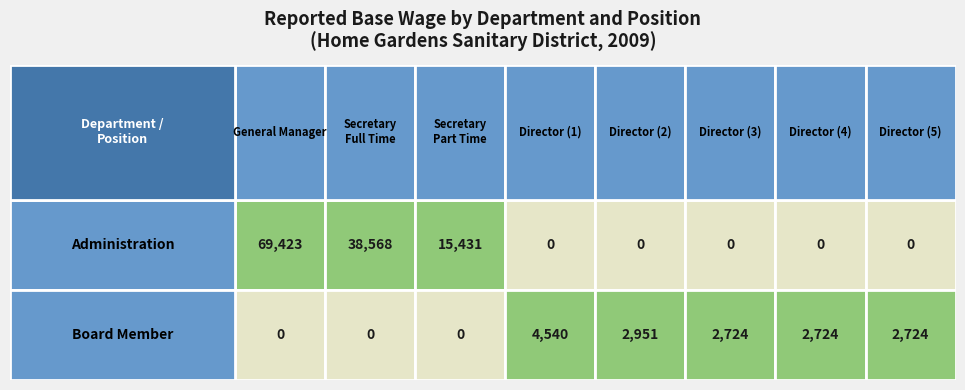

Which series has the largest total across all categories?

Administration